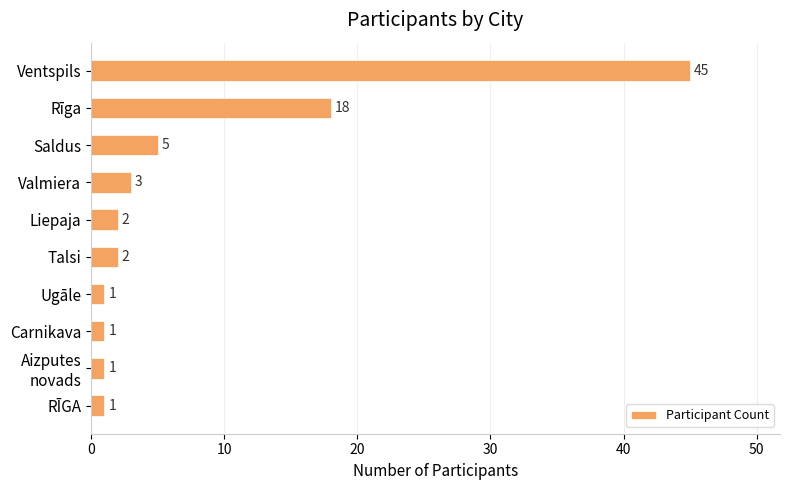

Reading top to bottom, transcribe all the data shown in this chart.

45	18	5	3	2	2	1	1	1	1